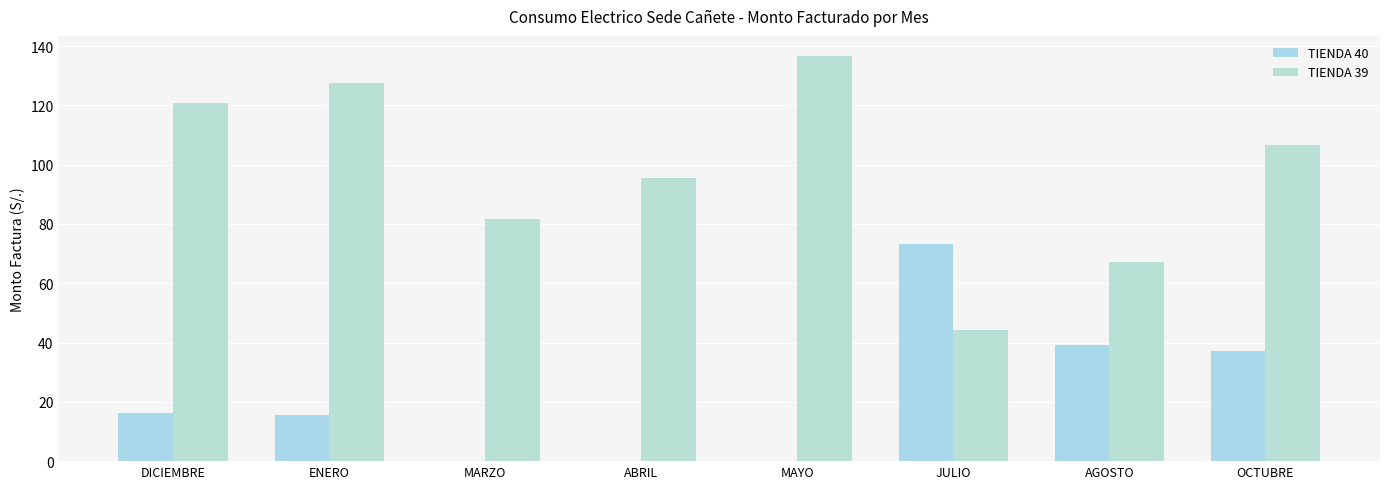

Reading right to left, extract all data points from this chart.

TIENDA 40: OCTUBRE=37.2	AGOSTO=39.3	JULIO=73.4	MAYO=0.0	ABRIL=0.0	MARZO=0.0	ENERO=15.5	DICIEMBRE=16.3
TIENDA 39: OCTUBRE=106.6	AGOSTO=67.0	JULIO=44.1	MAYO=136.6	ABRIL=95.4	MARZO=81.6	ENERO=127.5	DICIEMBRE=120.8